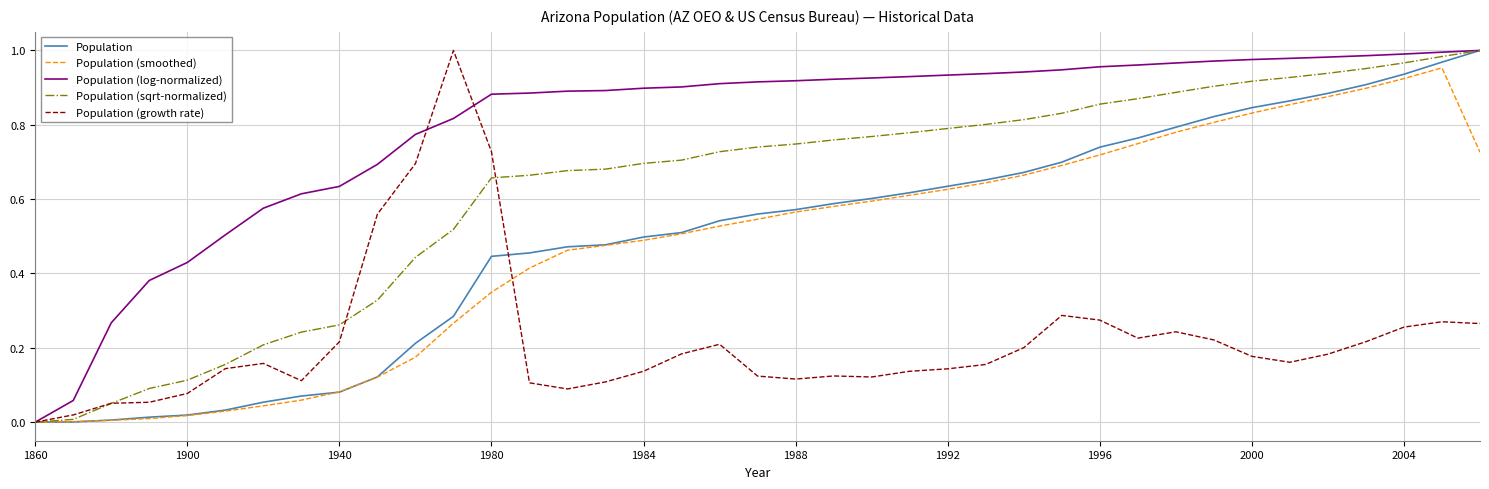

List the series in order of their peak value, highest first.

Population, Population (log-normalized), Population (sqrt-normalized), Population (growth rate), Population (smoothed)